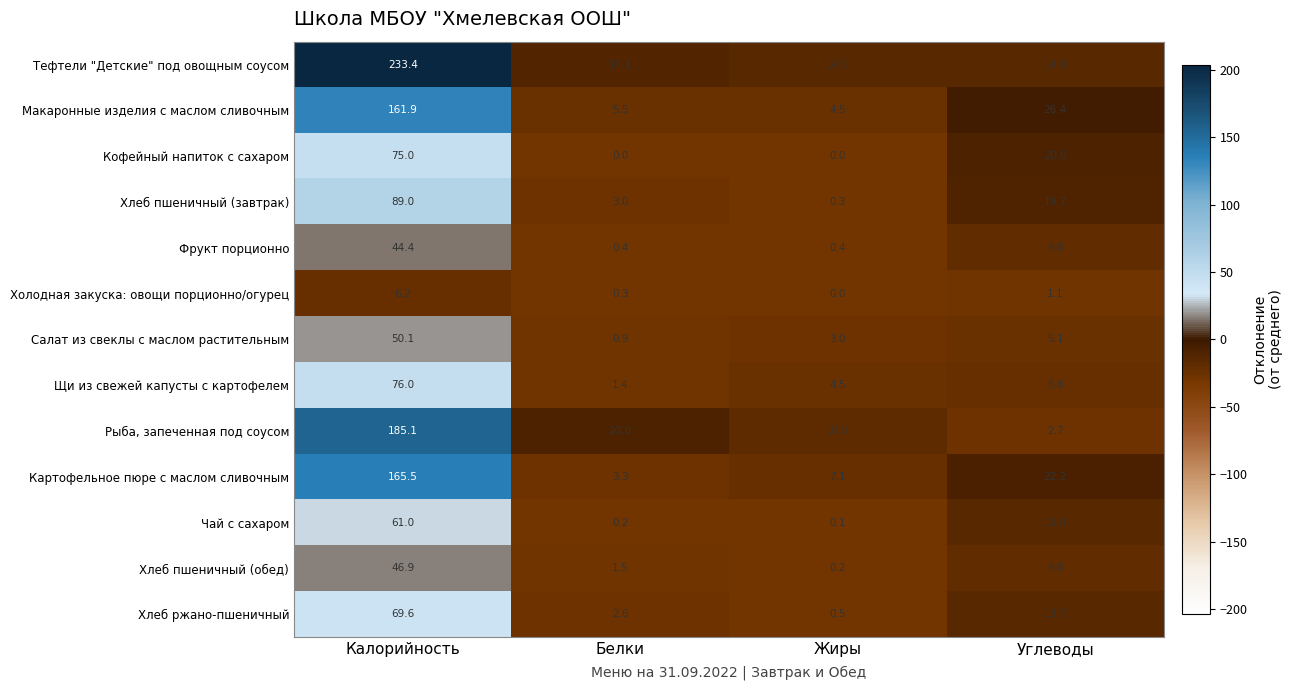

The value of Тефтели "Детские" под овощным соусом at Углеводы is 14.9. True or false?

True